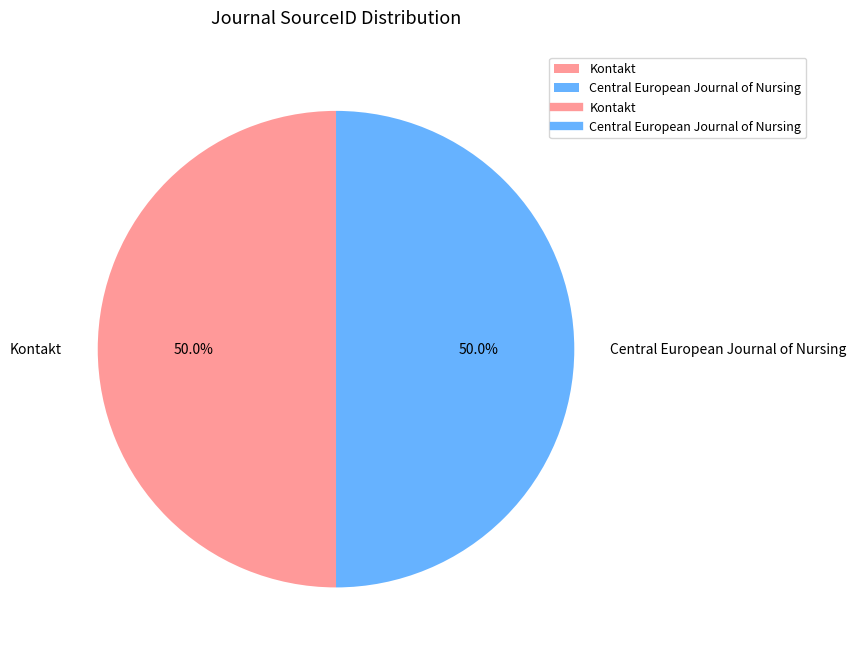

What is the ratio of the value at Central European Journal of Nursing to the value at Kontakt?

1.0